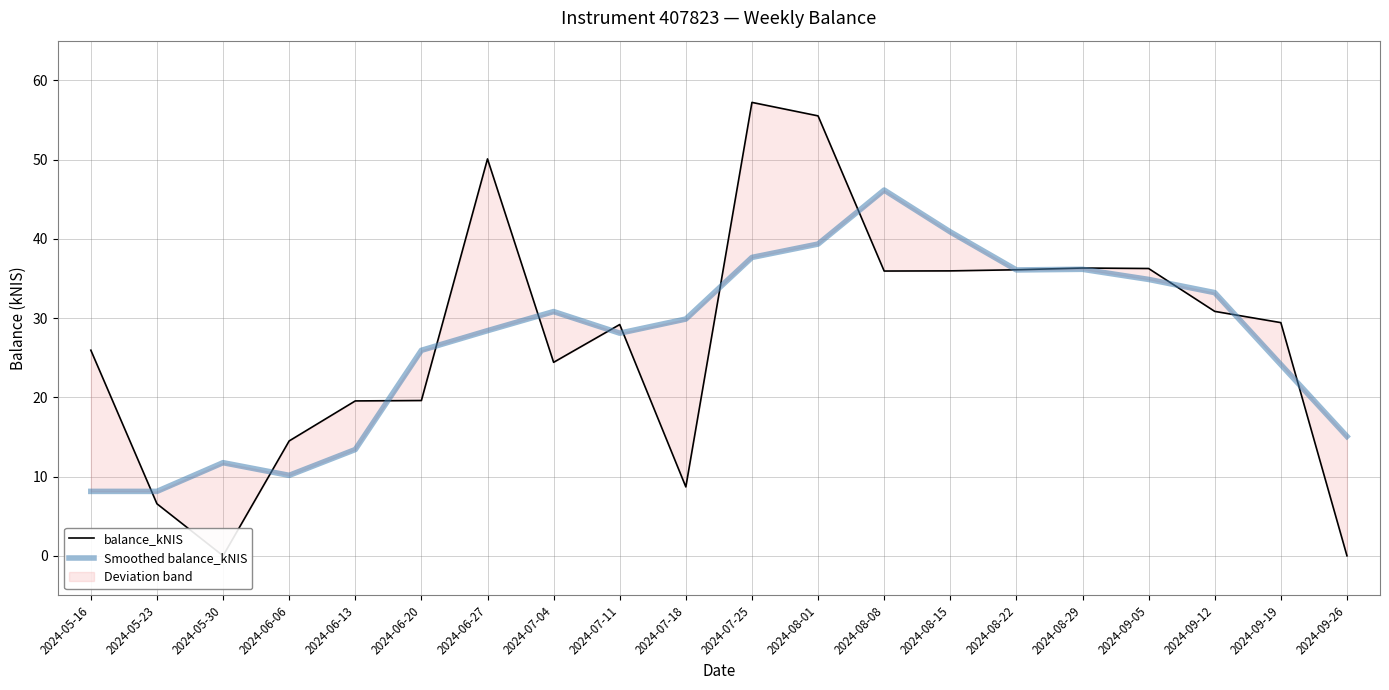

Does the chart display data point markers on the line(s)?

No